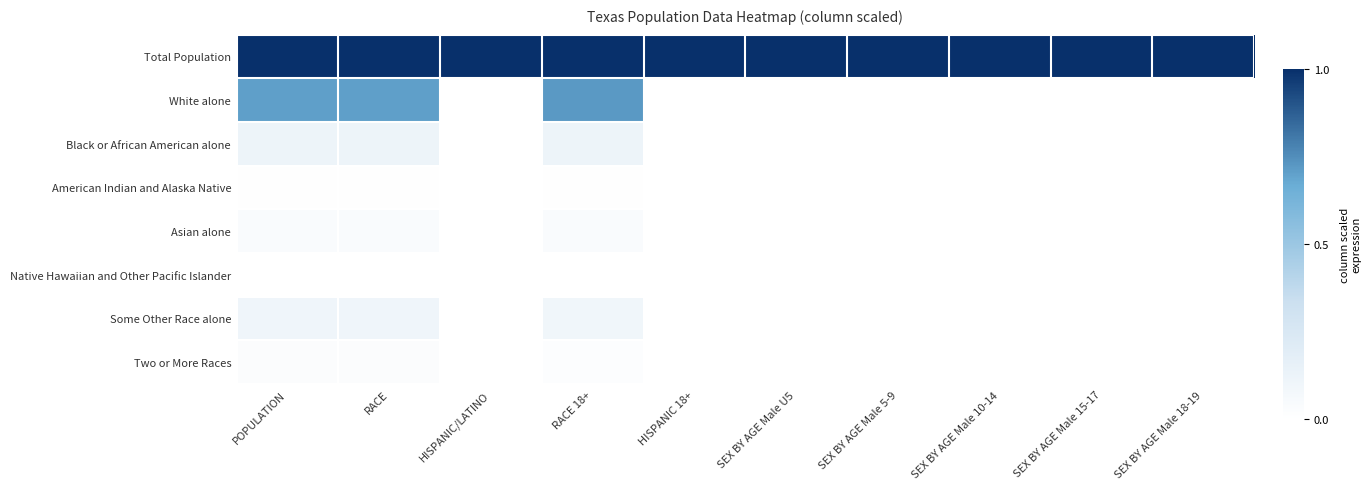

Which category has the lowest value across all series?

HISPANIC/LATINO